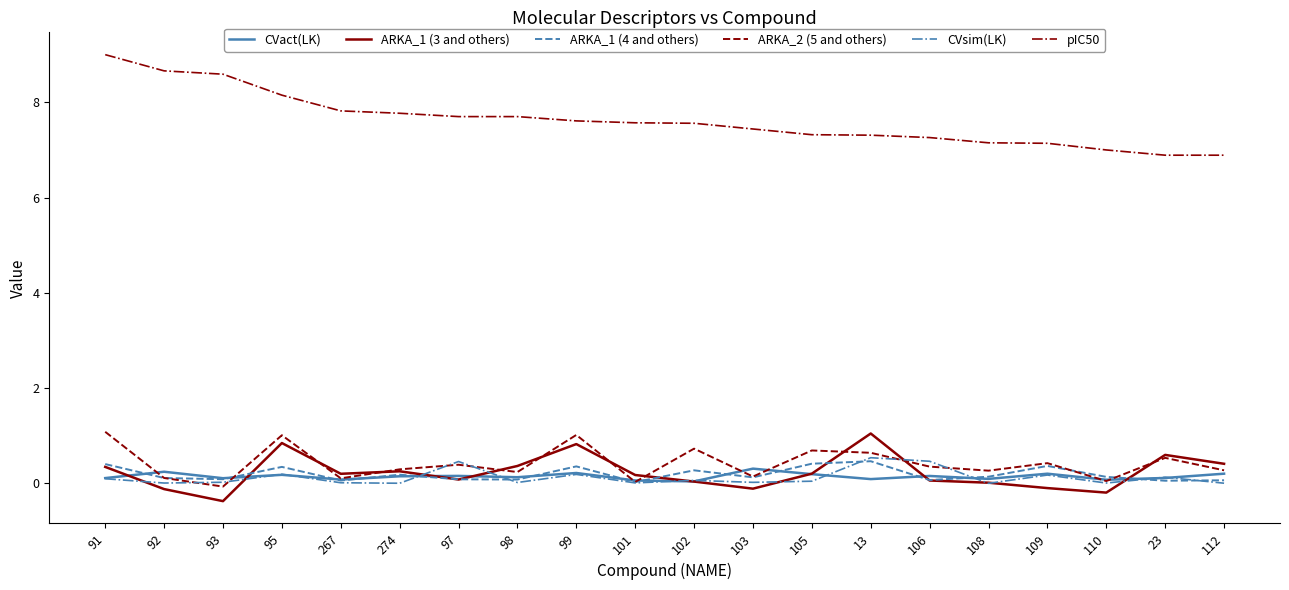

What are all the series names shown in the legend?

CVact(LK), ARKA_1 (3 and others), ARKA_1 (4 and others), ARKA_2 (5 and others), CVsim(LK), pIC50